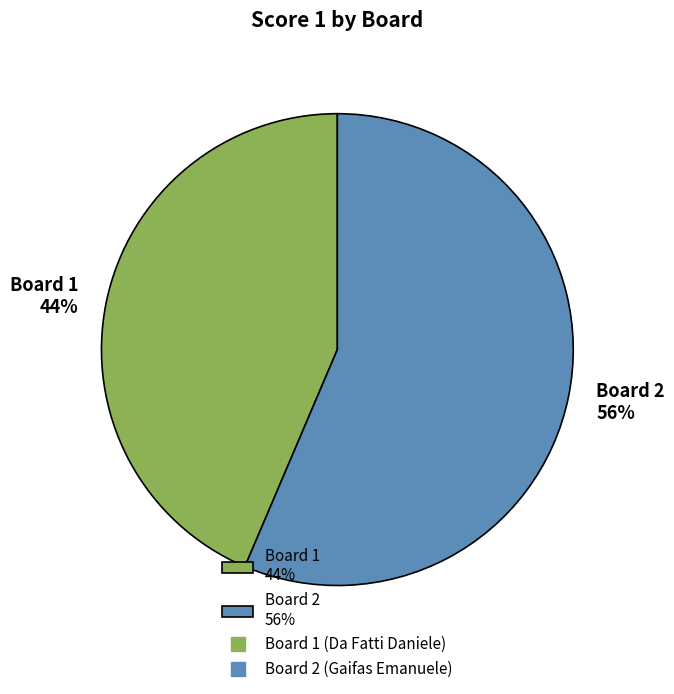

To the nearest percent, what portion does Board 1 44% represent?

44%